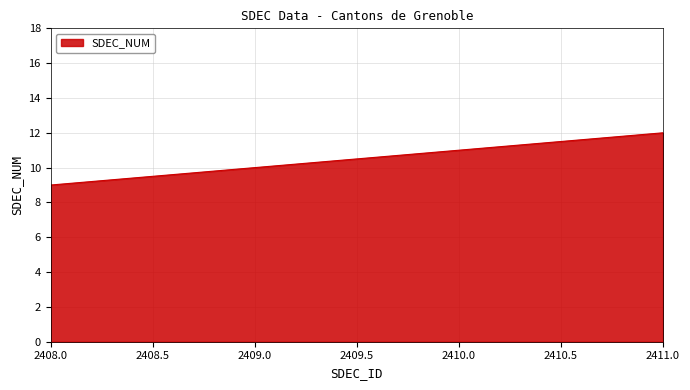

Rank the categories by value from lowest to highest.

2408.0, 2409.0, 2410.0, 2411.0